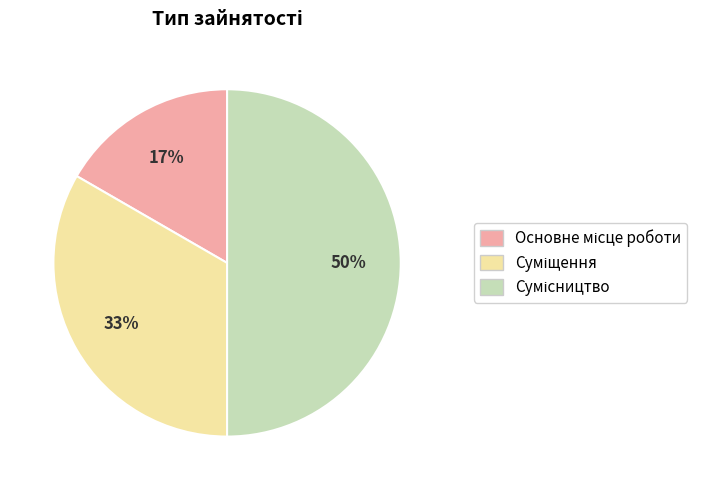

To the nearest percent, what is the average slice percentage?

33%